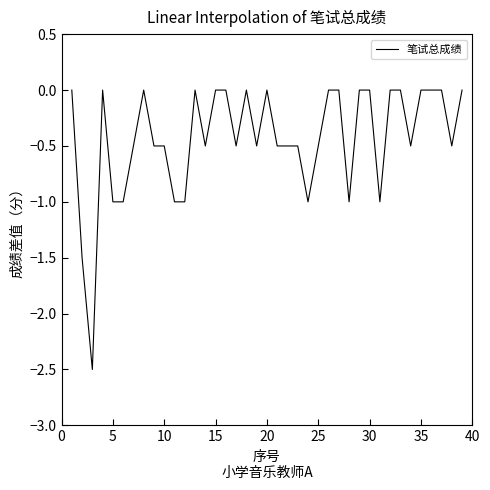

What is the difference between the maximum and minimum values?

2.5